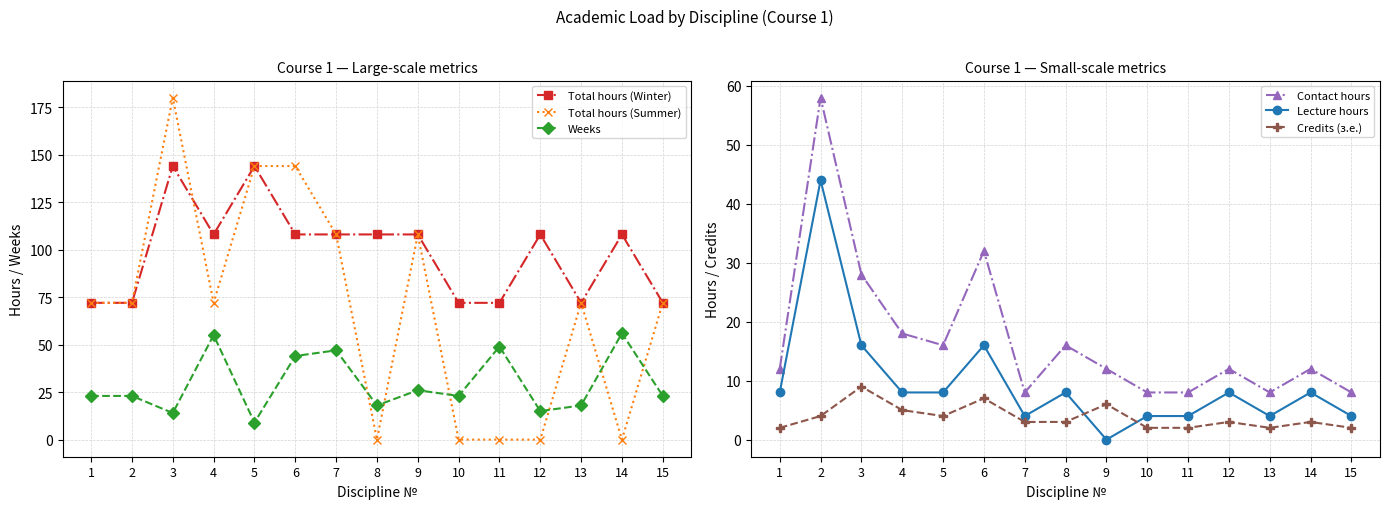

What is the difference between the maximum and minimum values in the Lecture hours series?

44